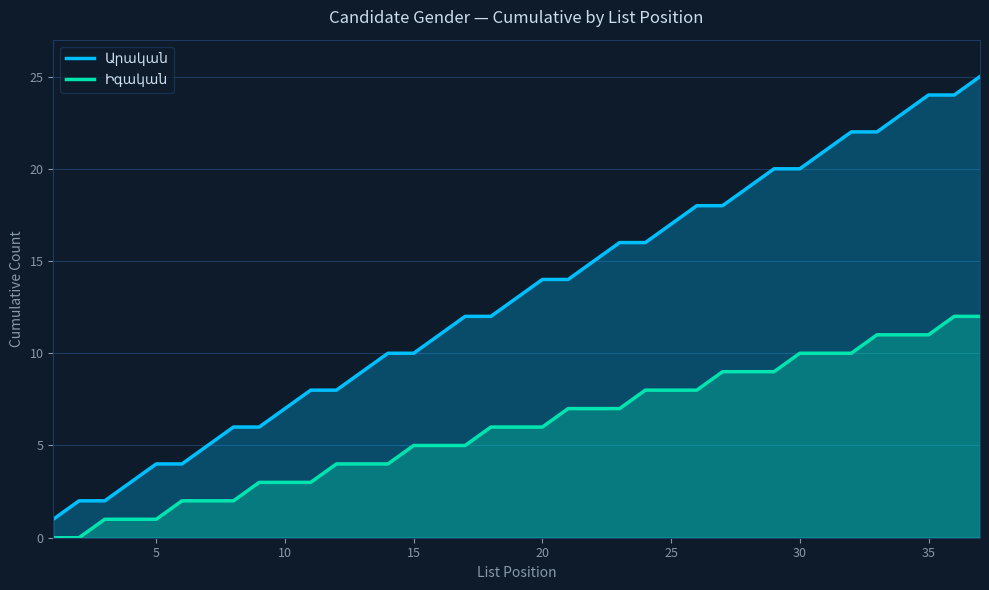

True or false: Արական and Իգական cross at least once.

False